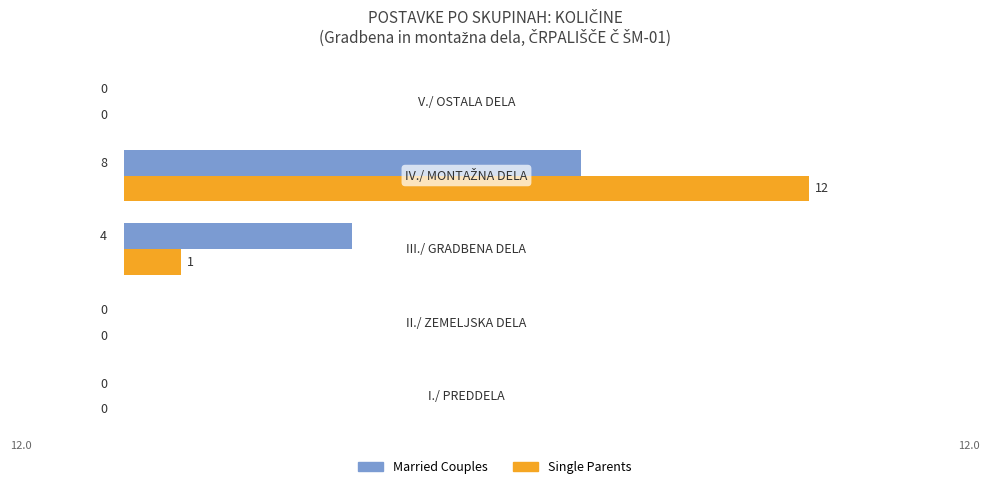

What is the sum of all Married Couples values?

12